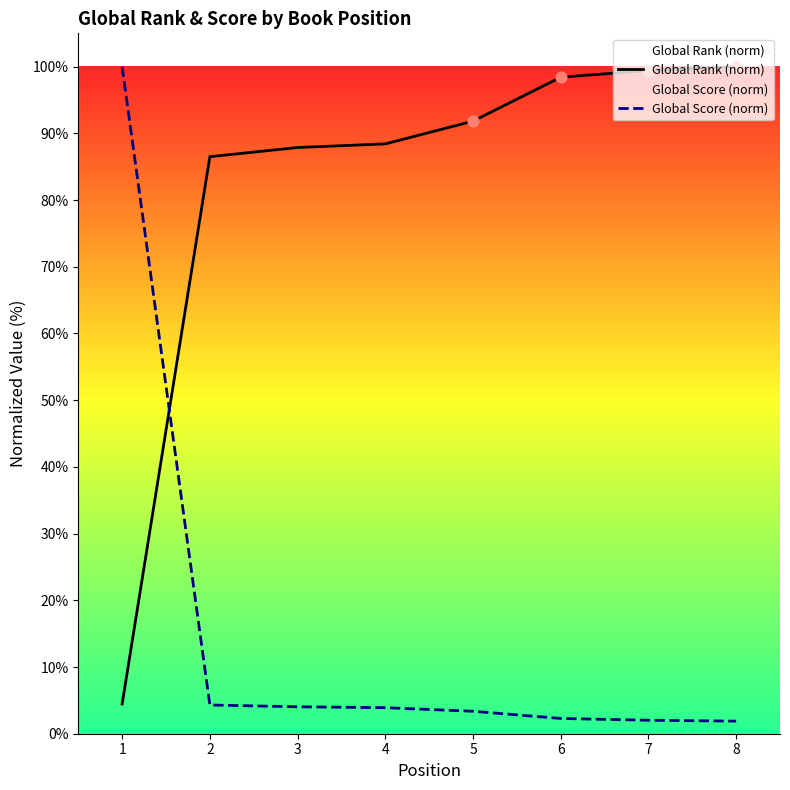

Is the value of Global Rank (norm) at 6 greater than the value of Global Score (norm) at 4?

Yes